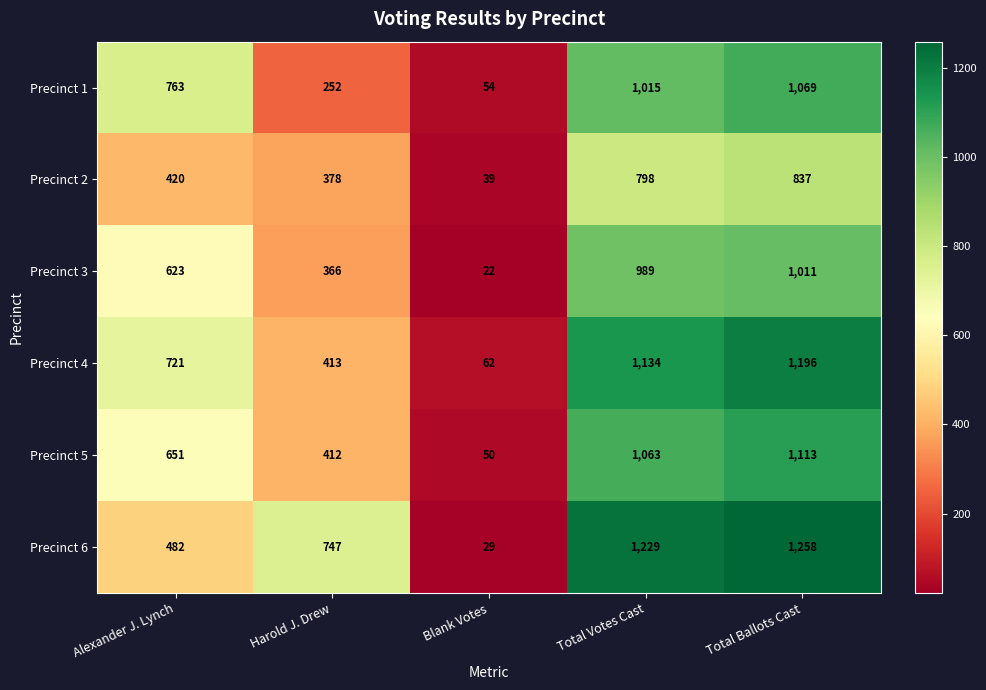

Where is Precinct 1 nearest to the value 561?

Alexander J. Lynch